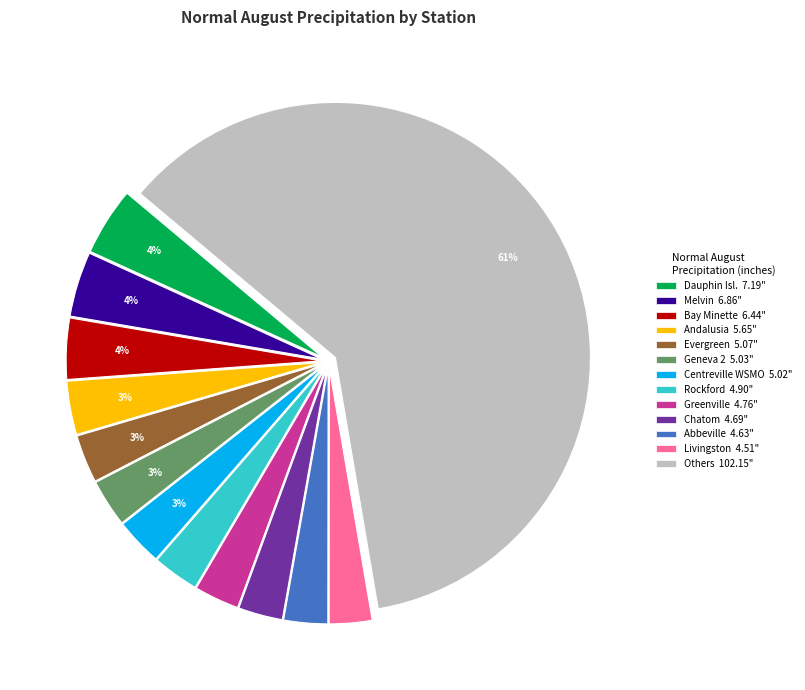

How many slices are in this pie chart?

13